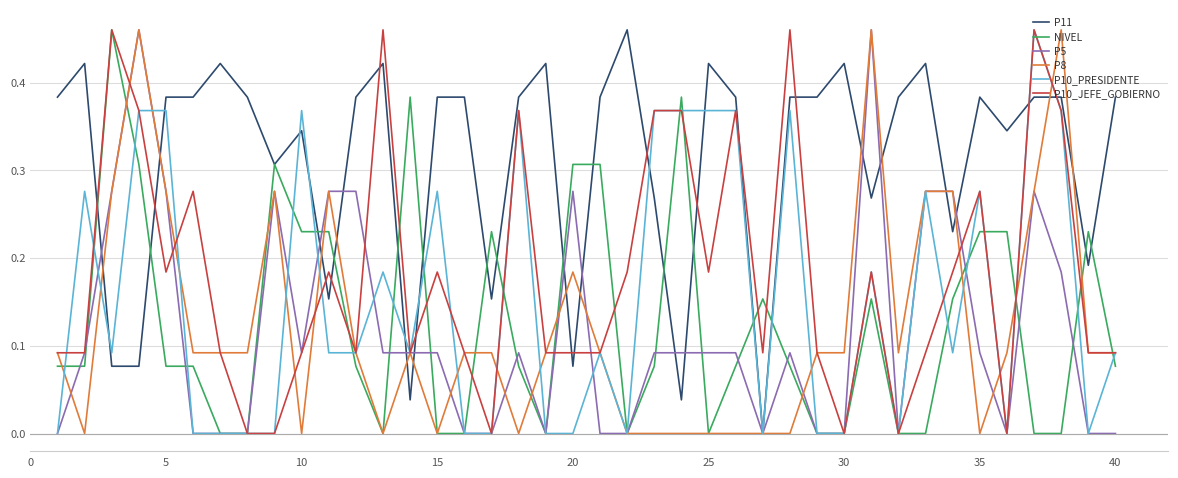

Which series has the largest total across all categories?

P11